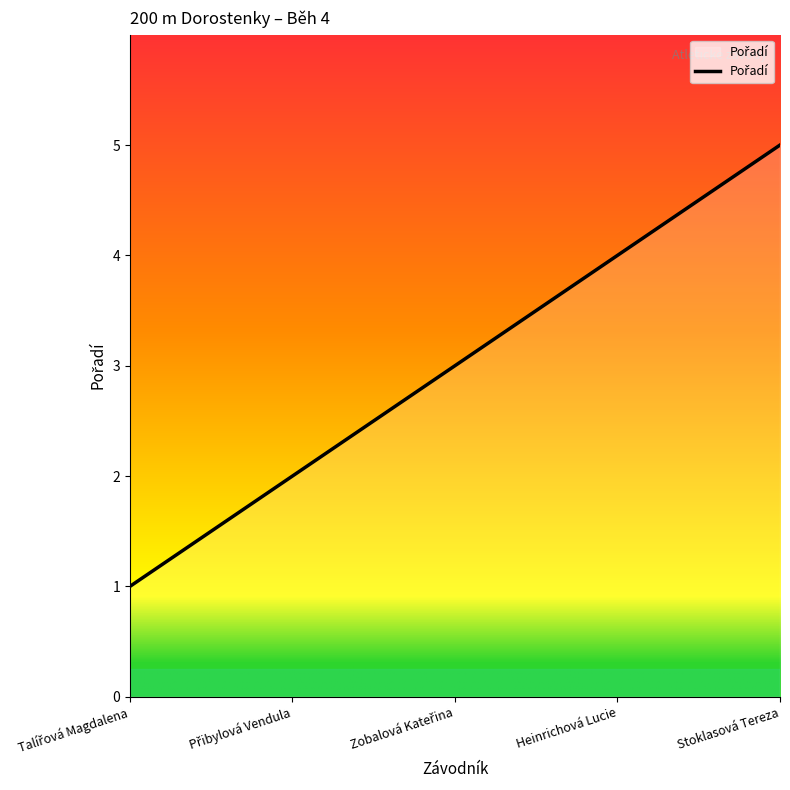

Which category has the highest value across all series?

Stoklasová Tereza